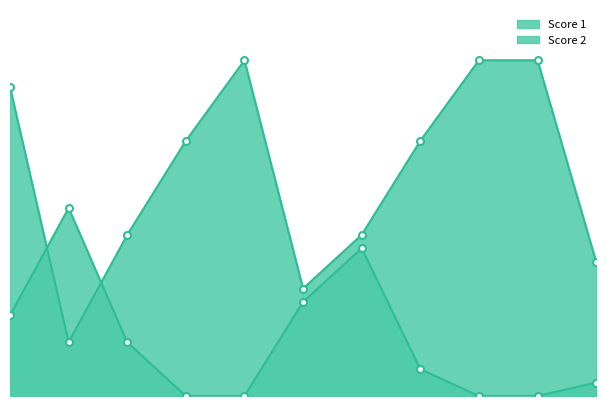

How many categories are shown in the chart?

11